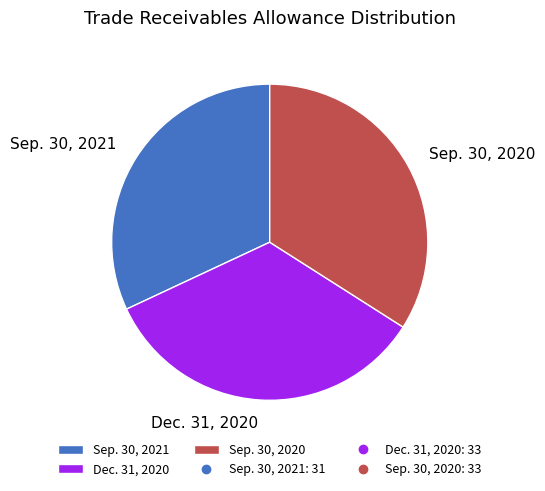

Between Sep. 30, 2021 and Dec. 31, 2020, which is larger?

Dec. 31, 2020